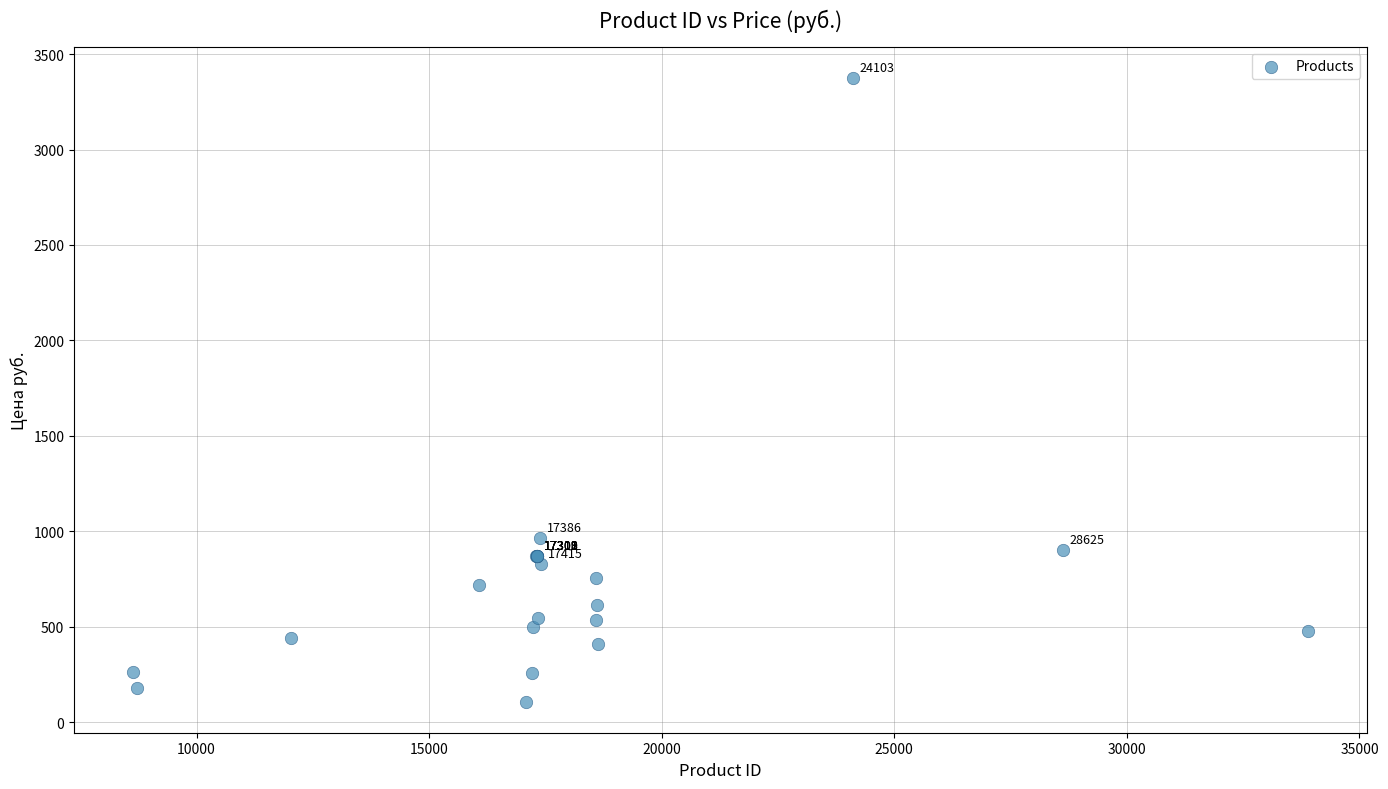

What Y value in the scatter plot is closest to 1741?

966